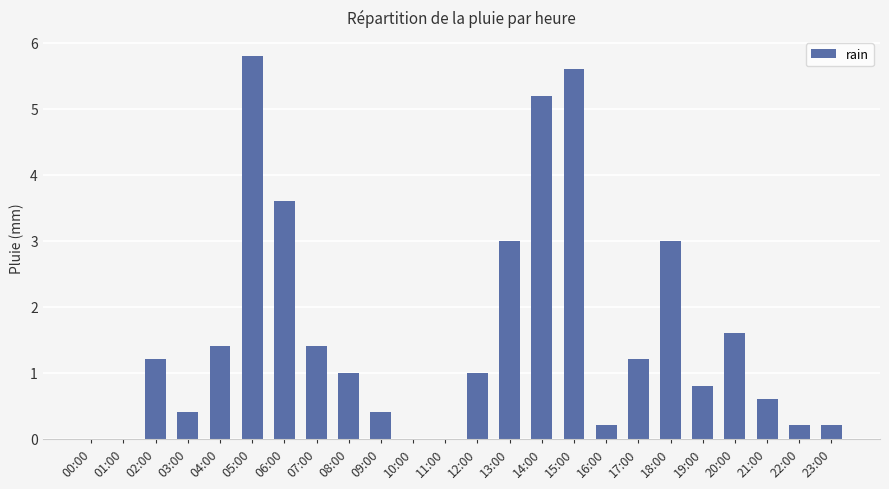

What is the sum of the values at 10:00 and 03:00?

0.4